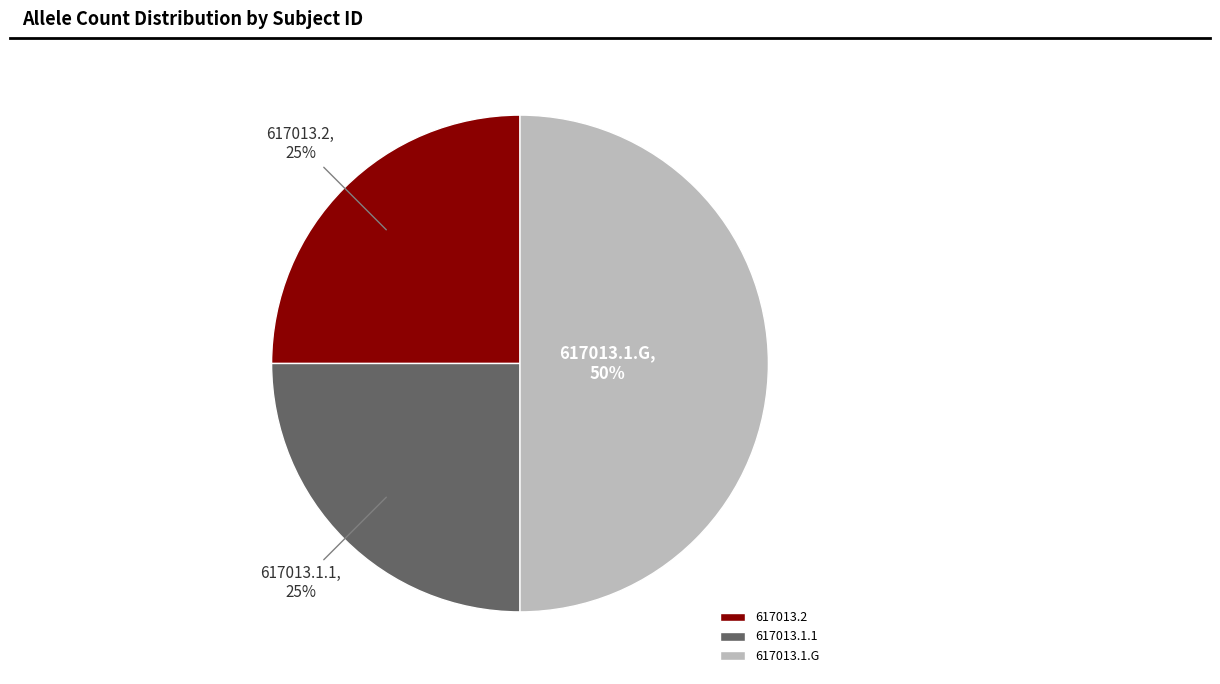

To the nearest percent, what is the difference between the 617013.1.G and 617013.2 slice percentages?

25%